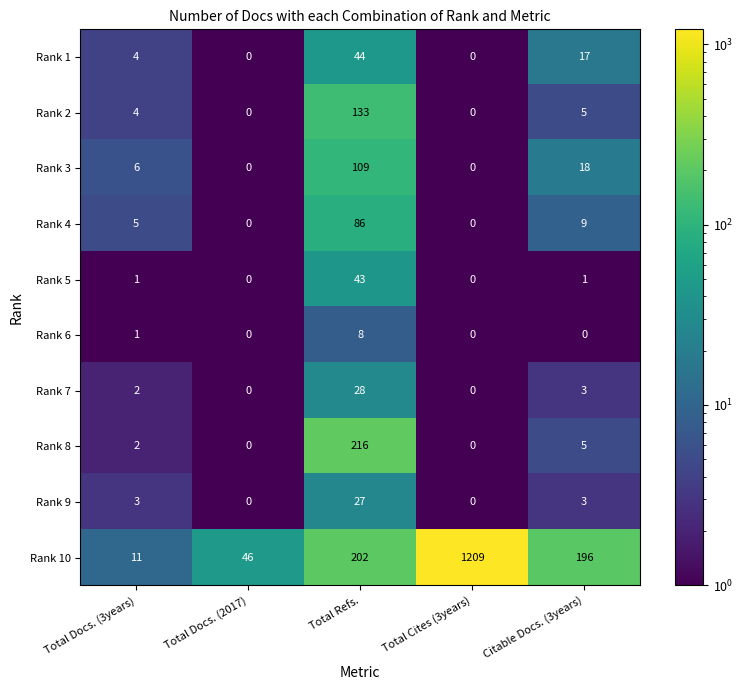

At how many categories does at least one series exceed 771?

1